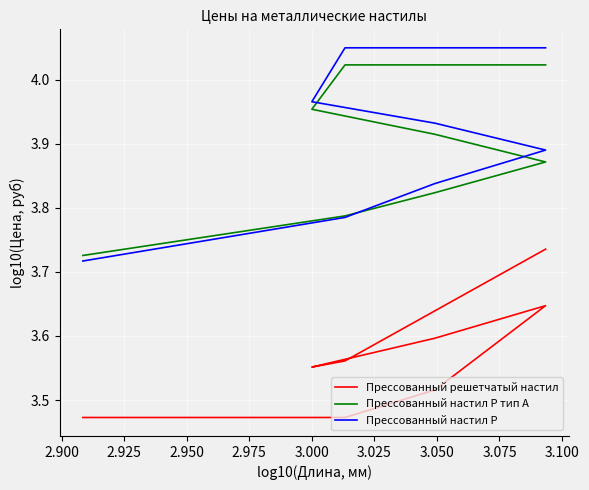

What is the difference between the second highest and second lowest values in the Прессованный настил Р series?

0.3